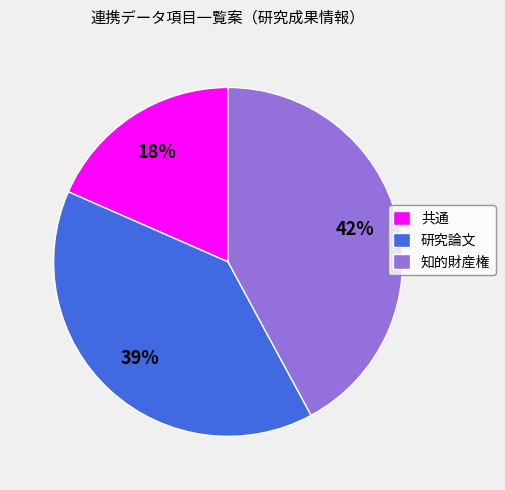

Is there a majority slice in this chart?

No